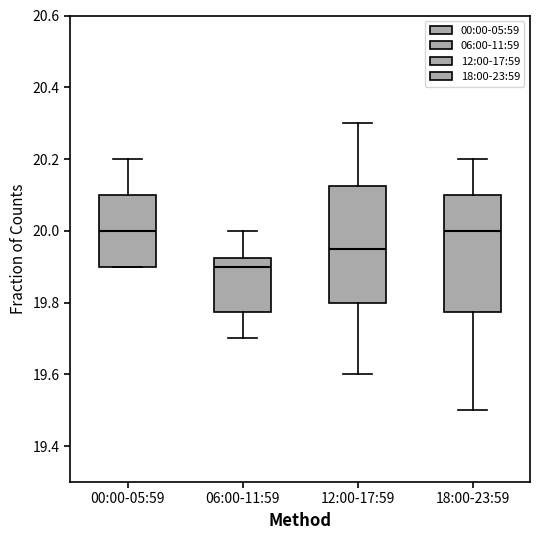

Where does the lower whisker of the box for 06:00-11:59 end on the y-axis? The values are not printed on the chart, so give them approximately, as read against the axis.

19.70